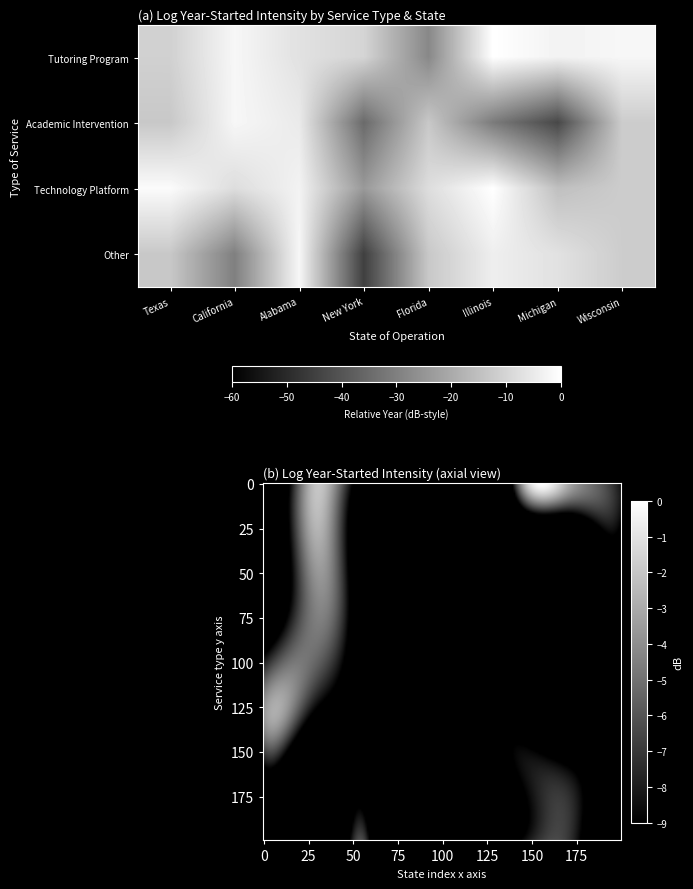

Which series changed the most between Florida and Illinois?

Tutoring Program